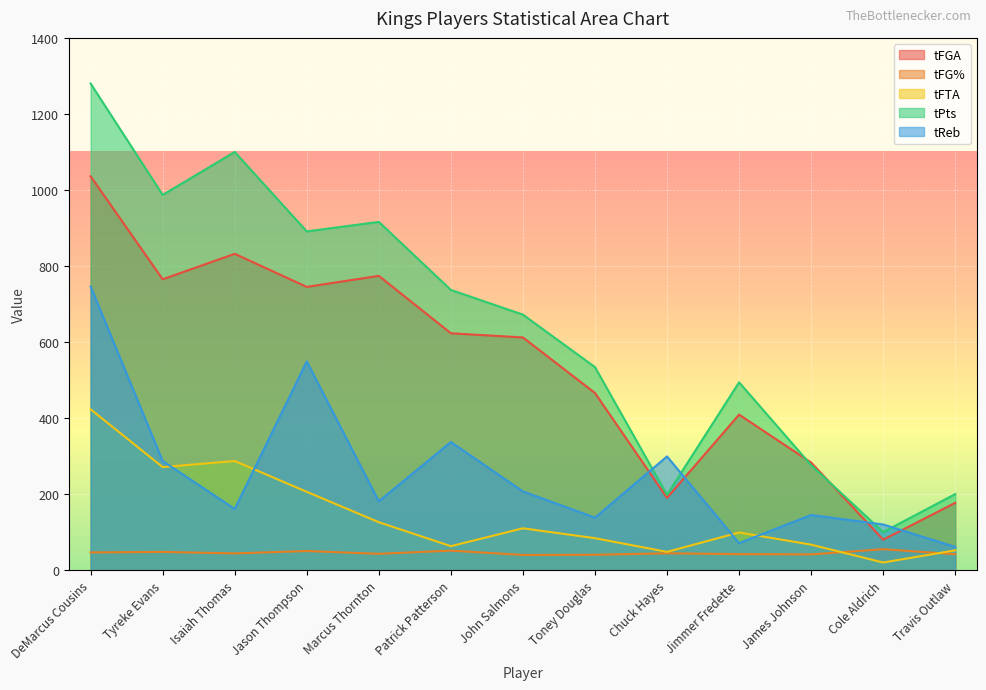

At John Salmons, list the series in order from smallest to largest.

tFG%, tFTA, tReb, tFGA, tPts